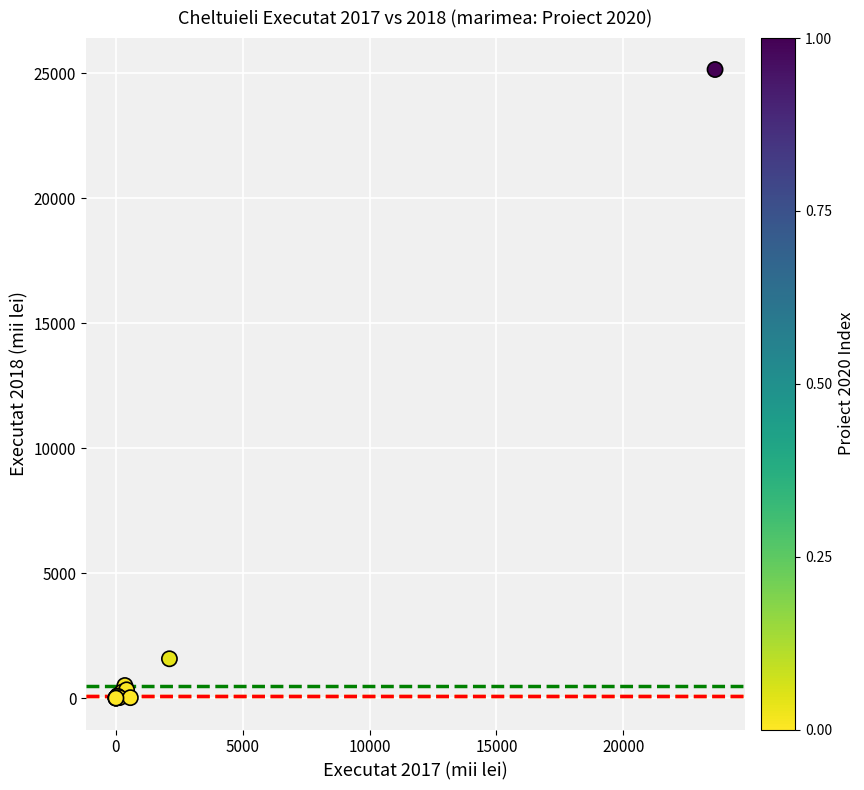

What Y value in the scatter plot is closest to 12577?

1576.0